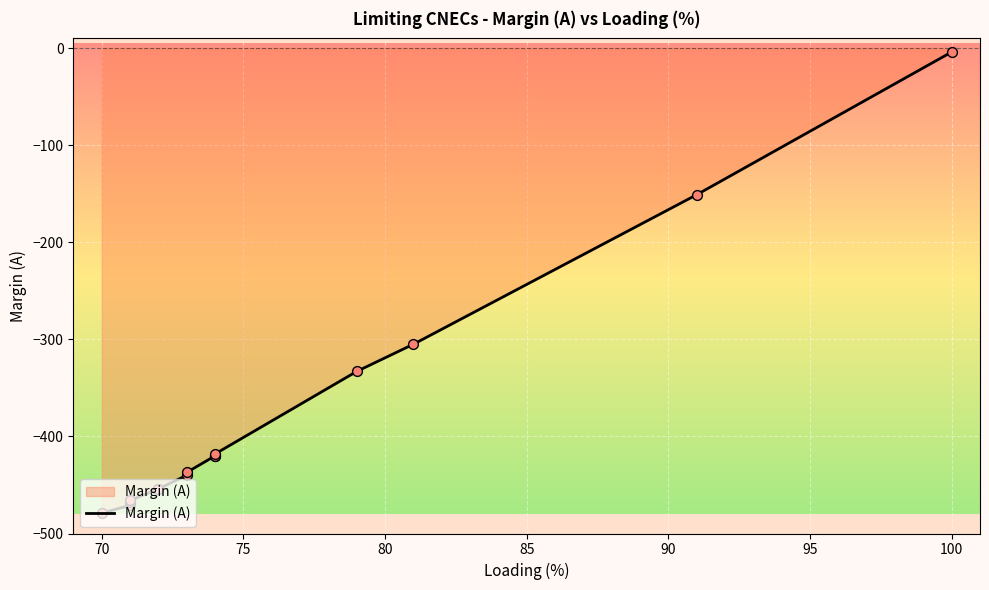

Between 75 and 100, which is larger?

100